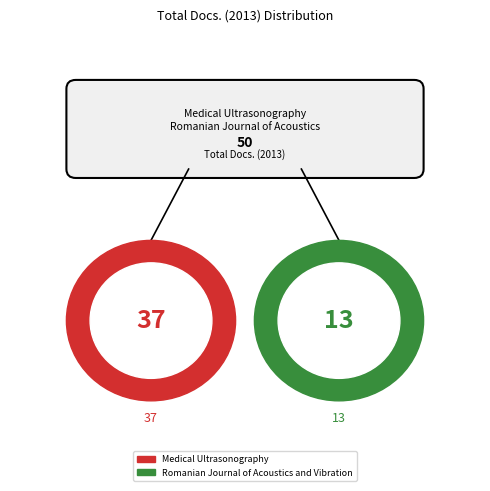

How many slices are in this pie chart?

2